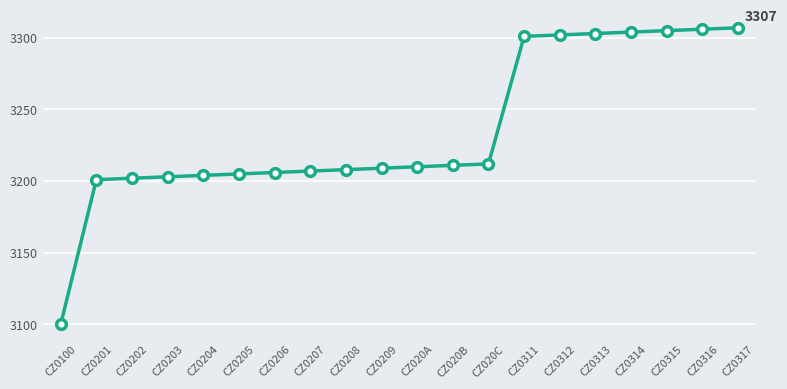

Does the chart have visible grid lines?

Yes